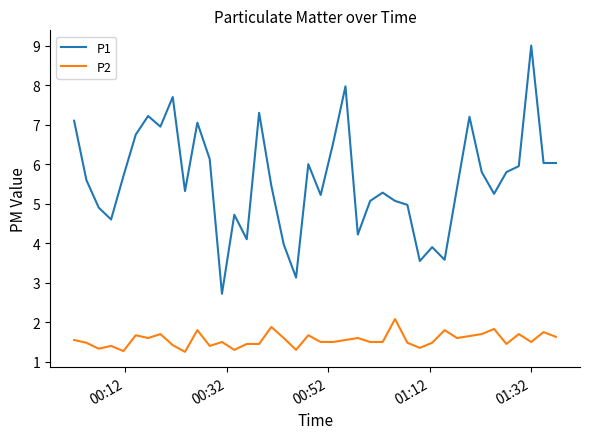

What is the difference between the maximum and minimum values in the P1 series?

6.3